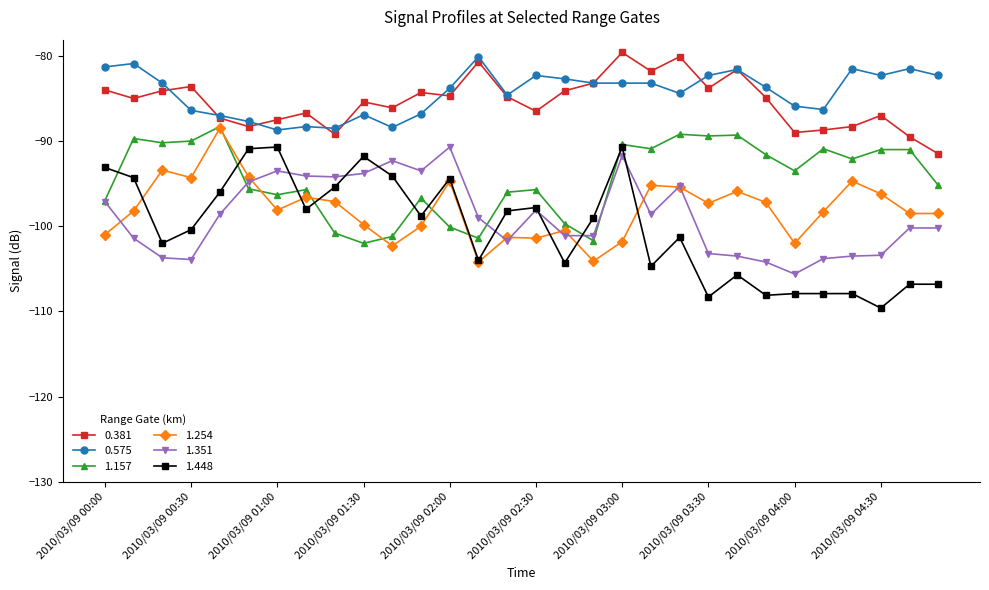

What is the value of the 1.254 point at the 11th from the left?

-102.3